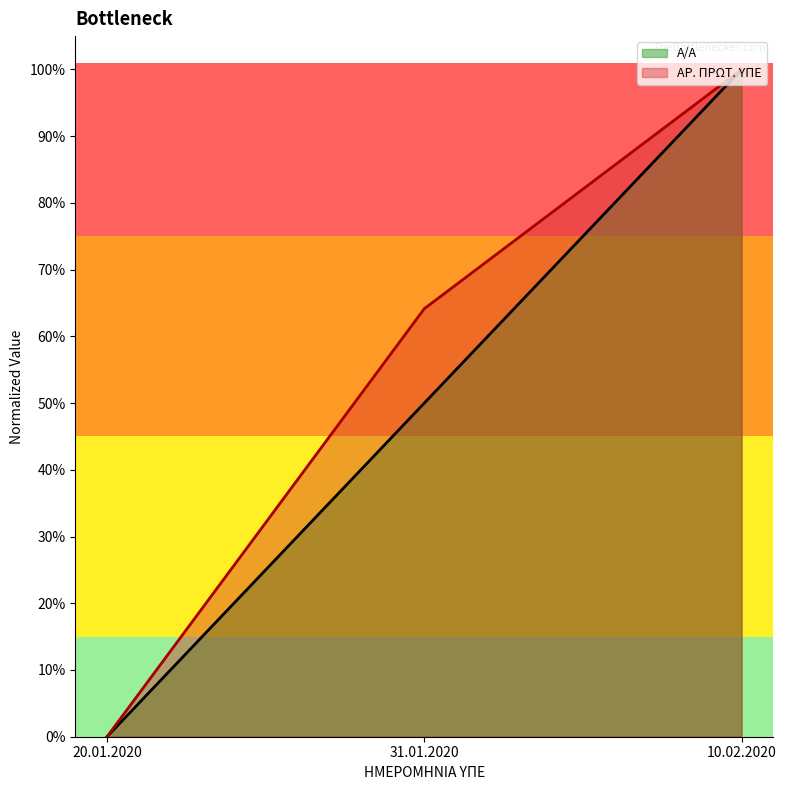

What is the difference between the Α/Α values at 10.02.2020 and 31.01.2020?

0.5